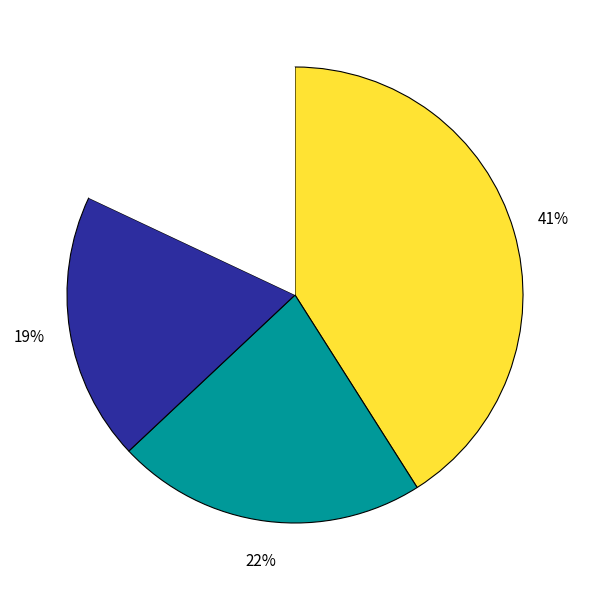

Does any single category account for the majority?

No